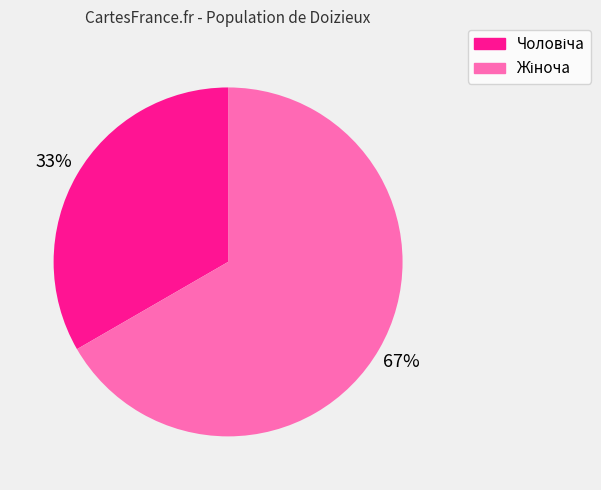

Is there a majority slice in this chart?

Yes